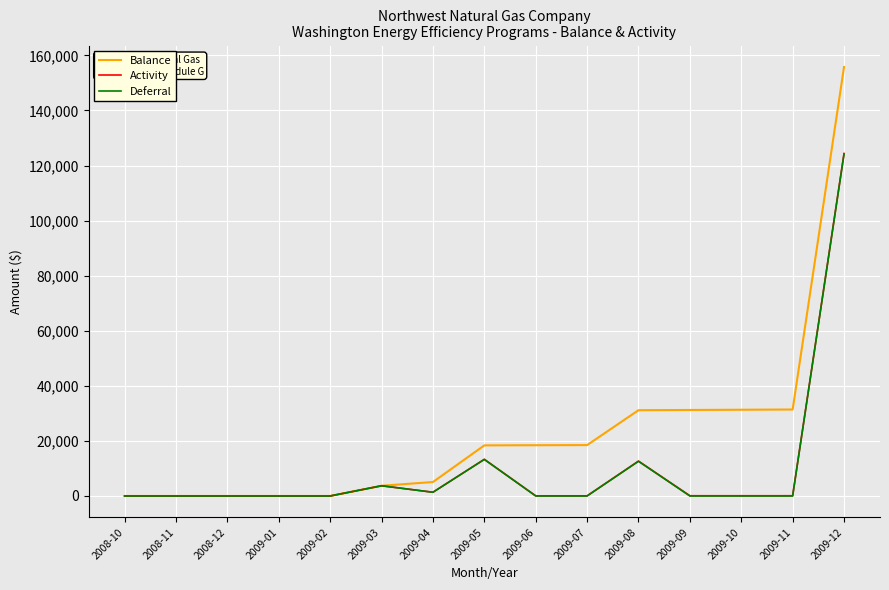

Which series has the largest range (max minus min)?

Balance